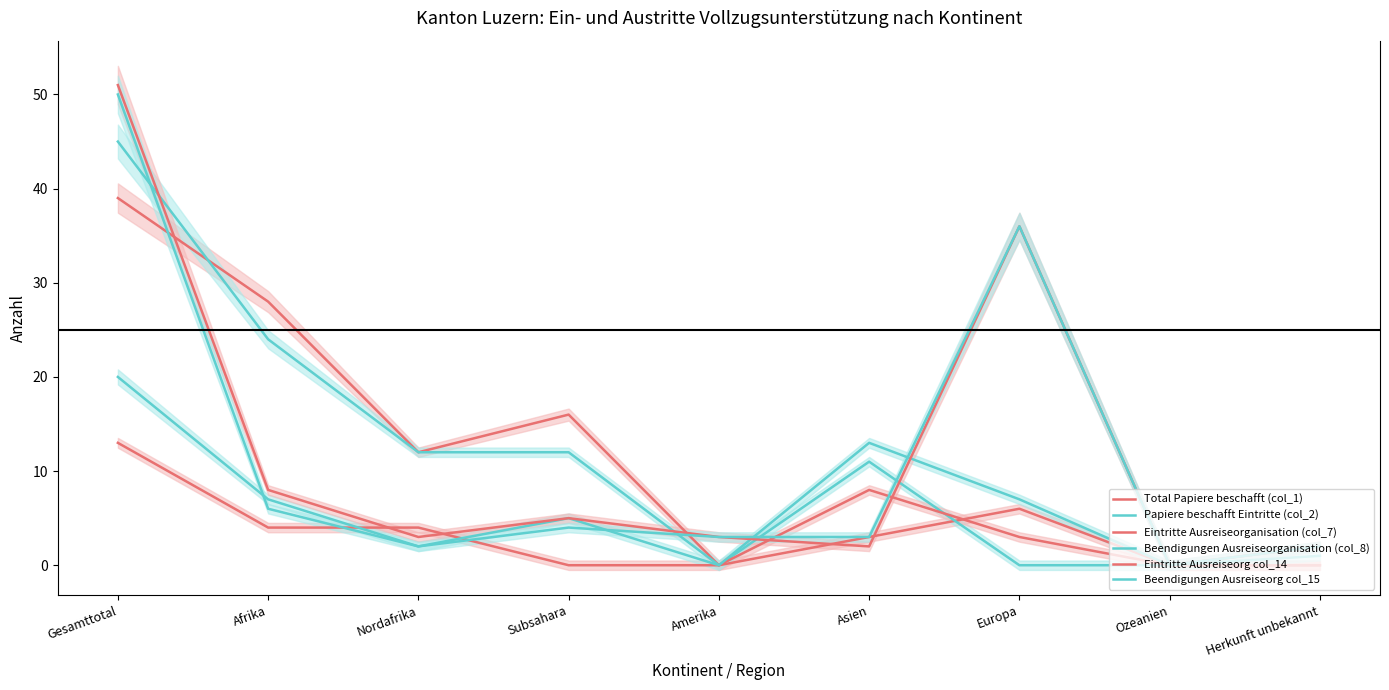

True or false: Papiere beschafft Eintritte (col_2) and Eintritte Ausreiseorganisation (col_7) cross at least once.

True